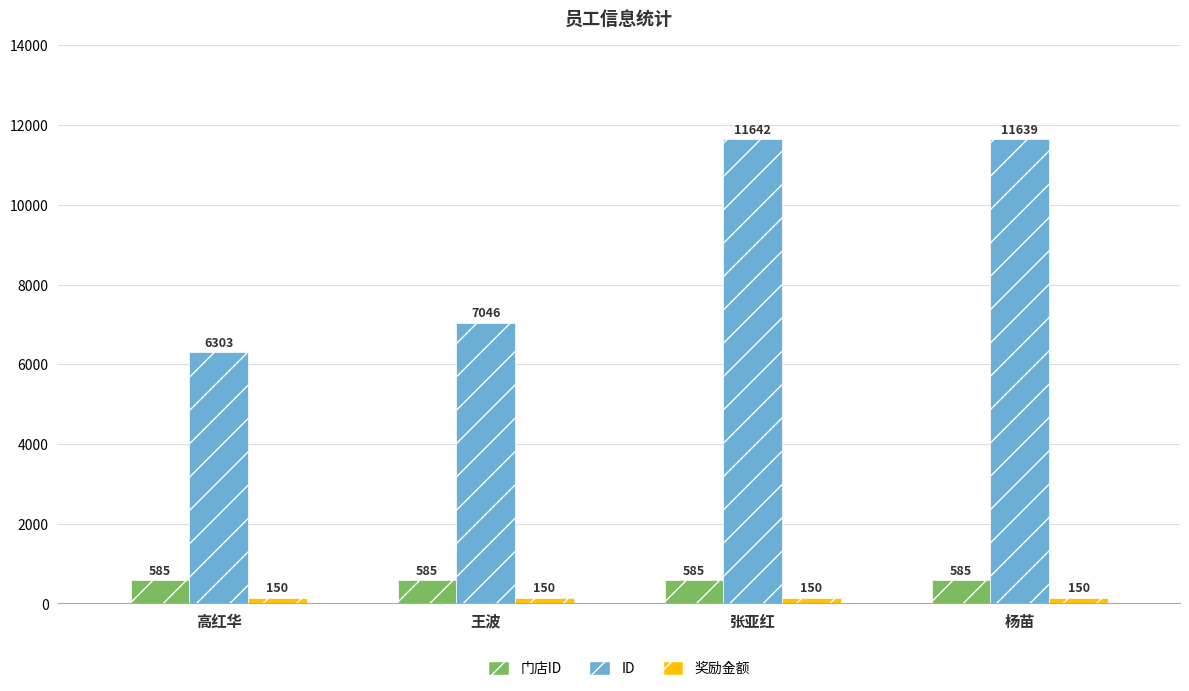

The value of 奖励金额 at 王波 is 150. True or false?

True